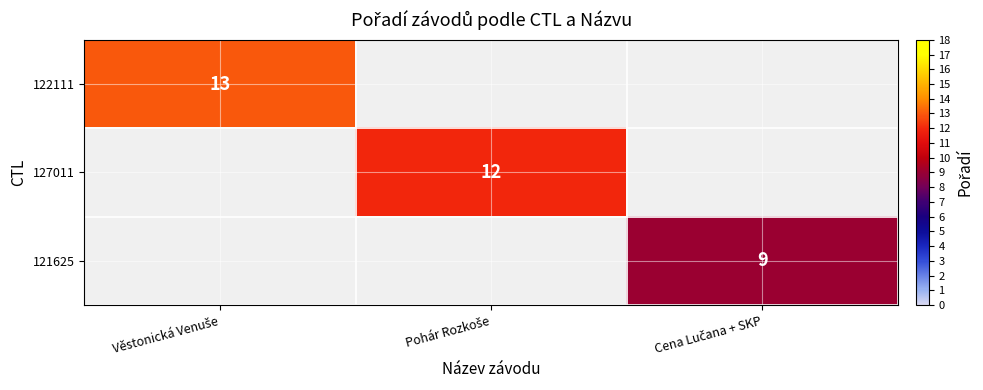

At how many categories does at least one series exceed 12?

1